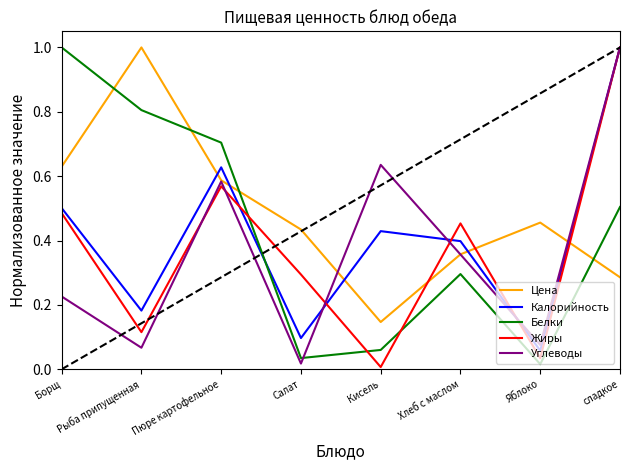

At which label is Углеводы closest to 0?

Салат